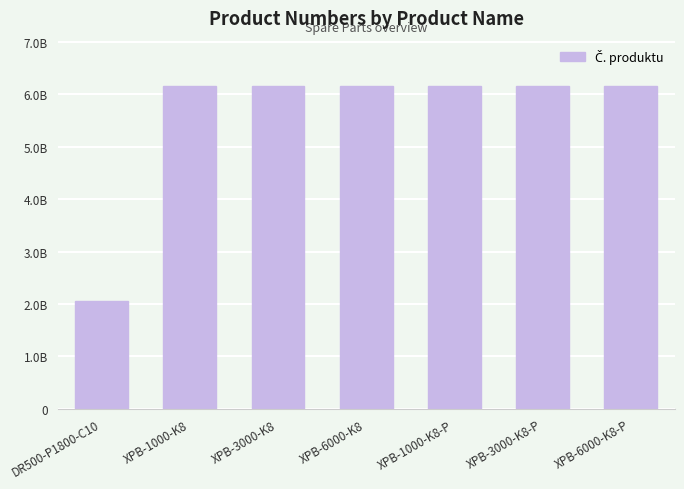

Which label corresponds to the smallest value in the chart?

DR500-P1800-C10